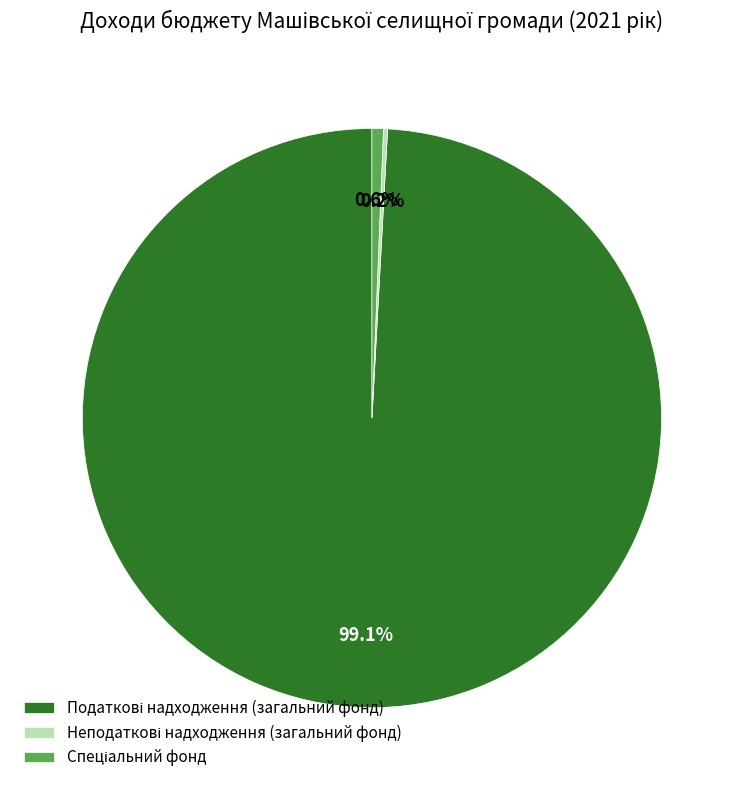

Does any single category account for the majority?

Yes